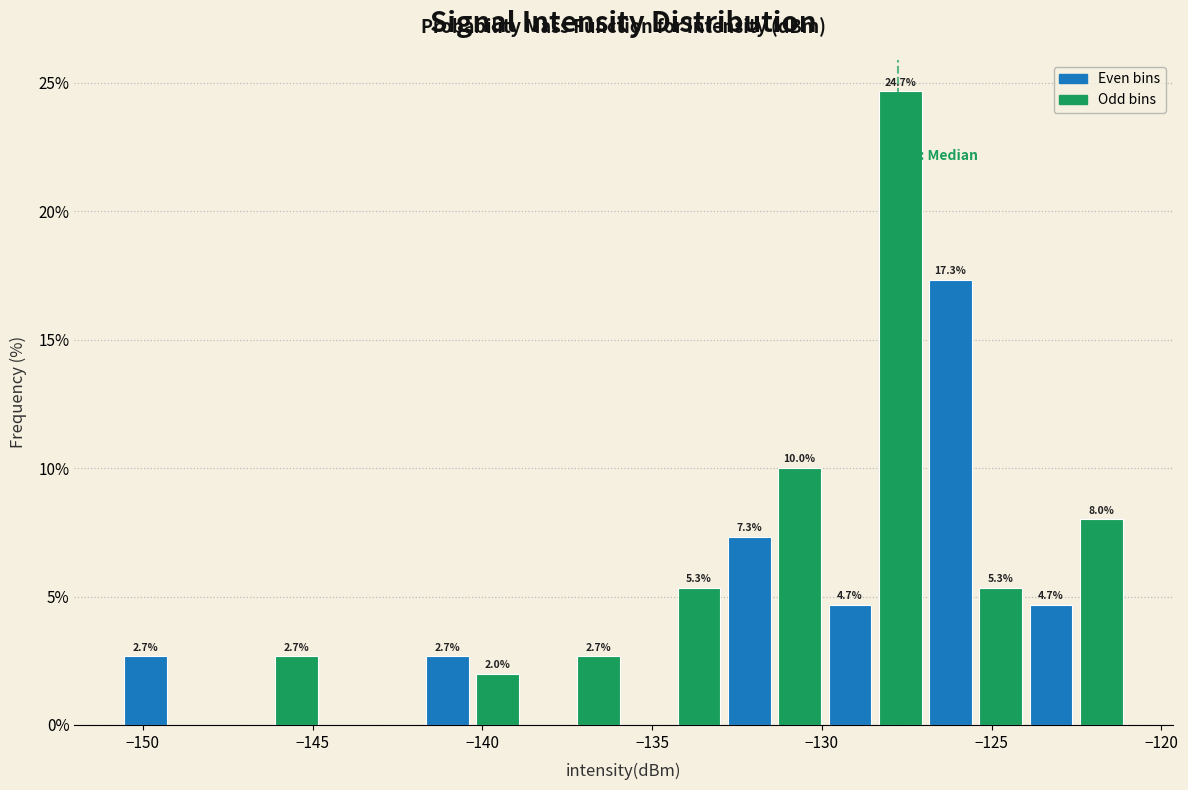

Around what value on the x-axis is the tallest bar? Give the approximate position of its centre, as read against the axis.

-127.5